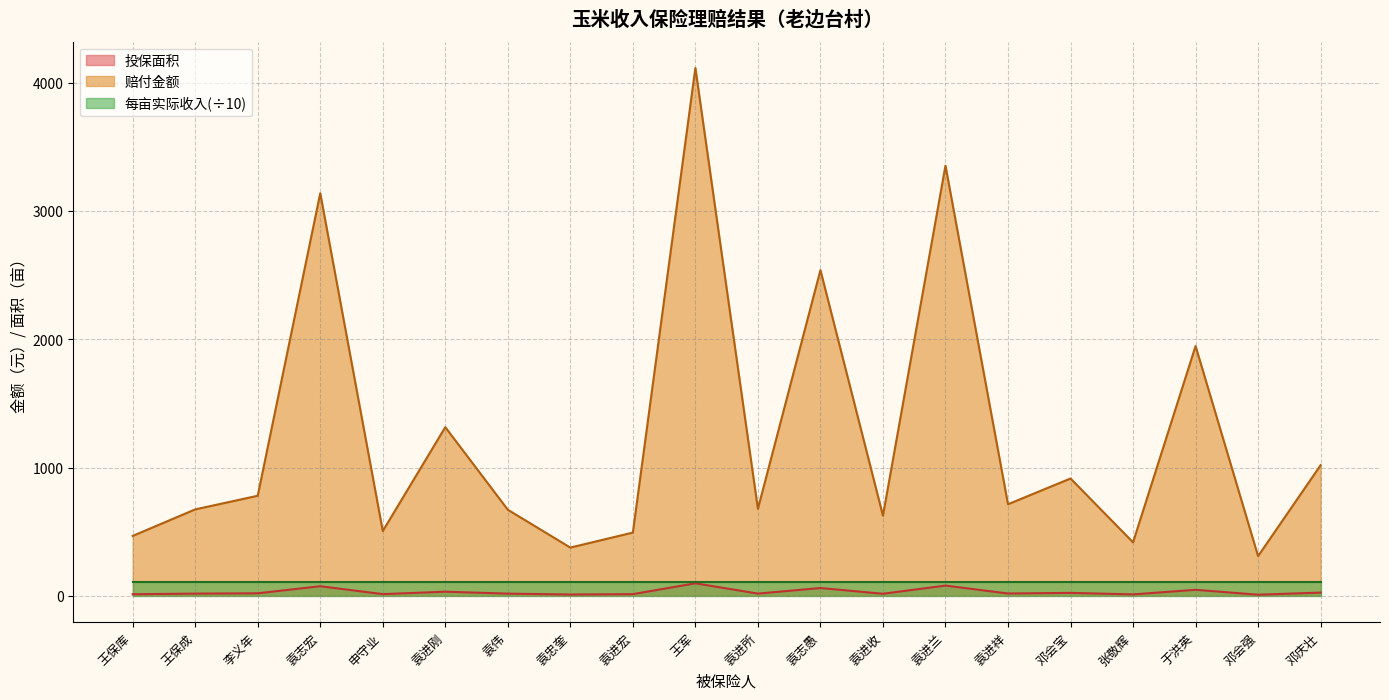

True or false: 赔付金额 and 投保面积 cross at least once.

False